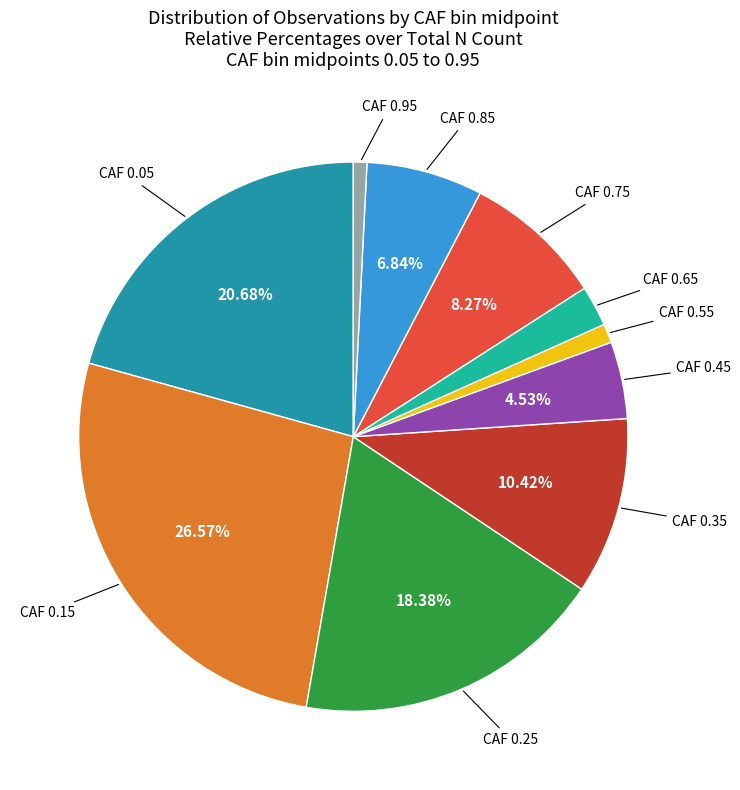

Is there a majority slice in this chart?

No